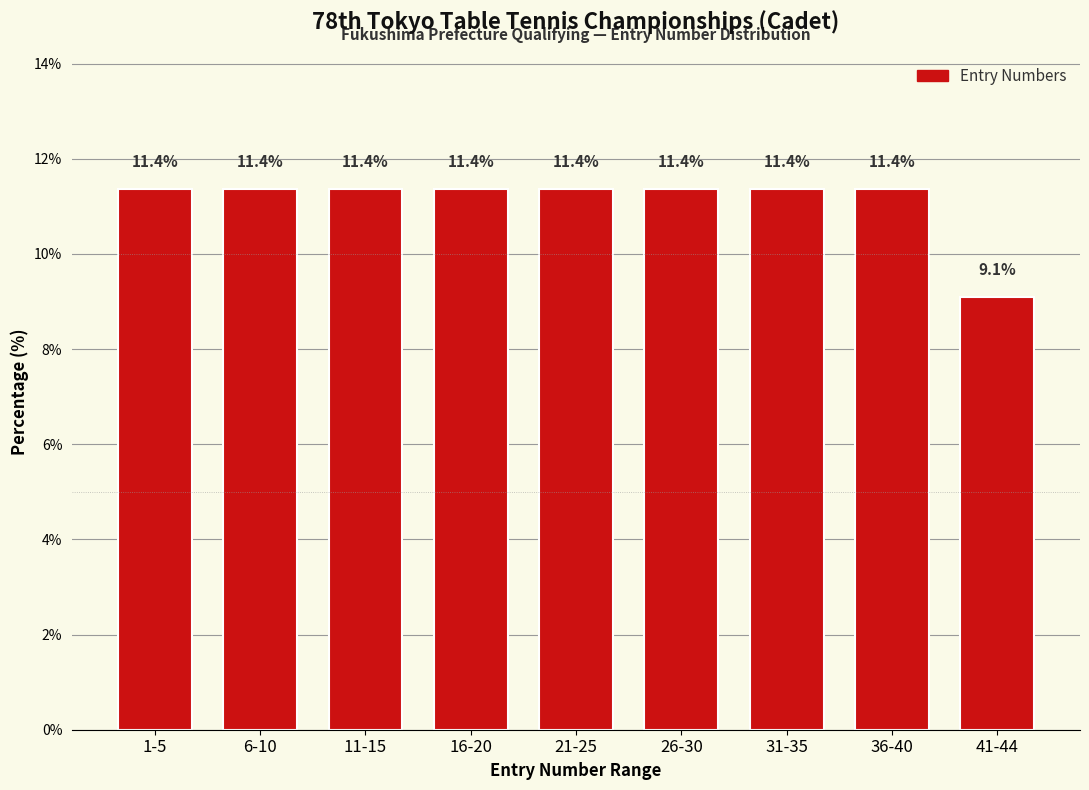

Reading right to left, extract all data points from this chart.

9.1	11.4	11.4	11.4	11.4	11.4	11.4	11.4	11.4